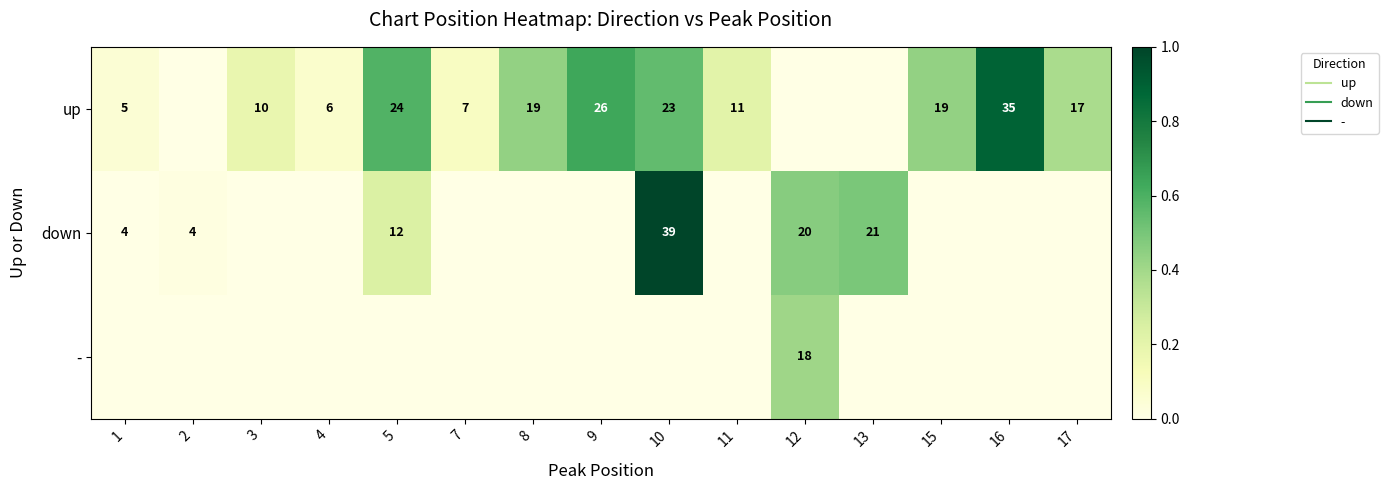

Is the value of up at 12 greater than the value of down at 17?

No